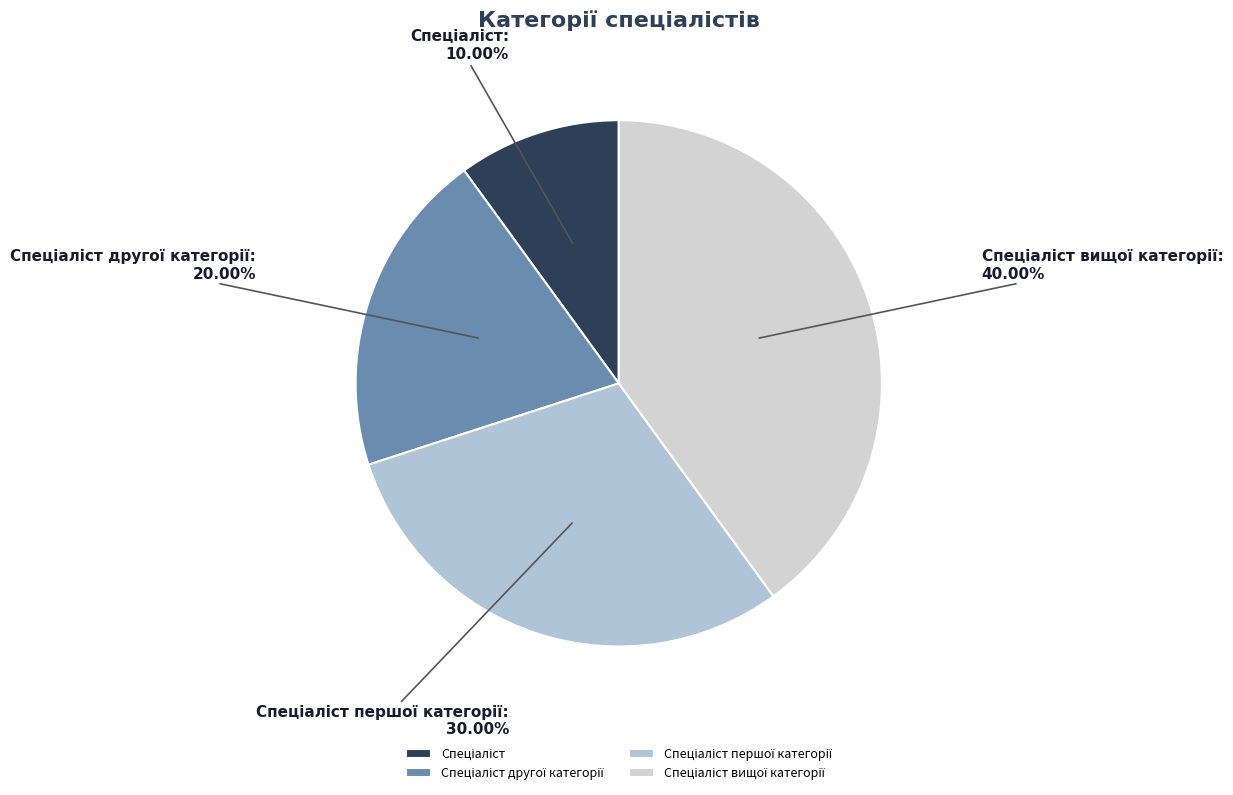

Does any single category account for the majority?

No